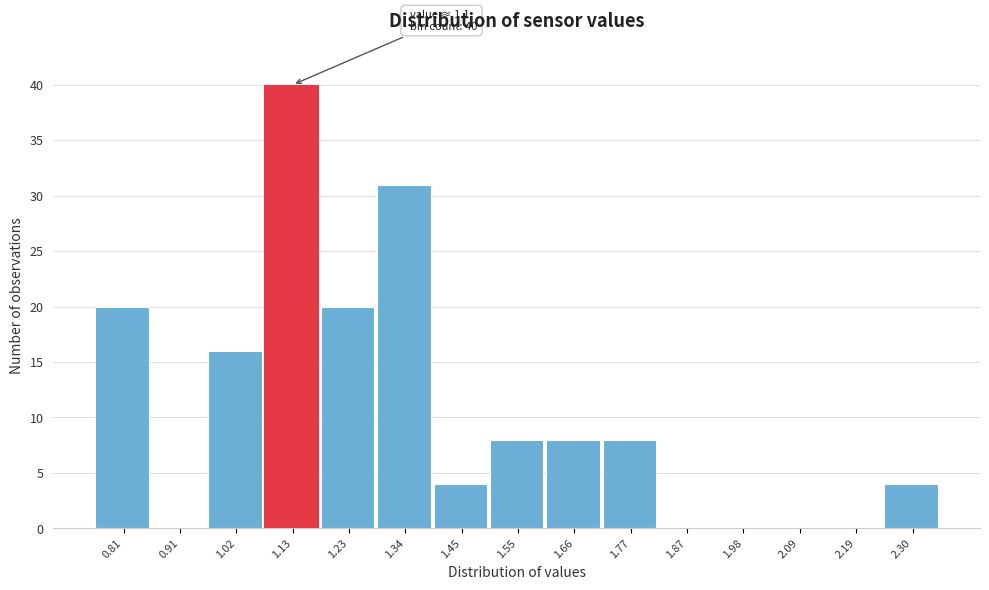

Reading left to right, extract all data points from this chart.

0.81=20	0.91=0	1.02=16	1.13=40	1.23=20	1.34=31	1.45=4	1.55=8	1.66=8	1.77=8	1.87=0	1.98=0	2.09=0	2.19=0	2.30=4